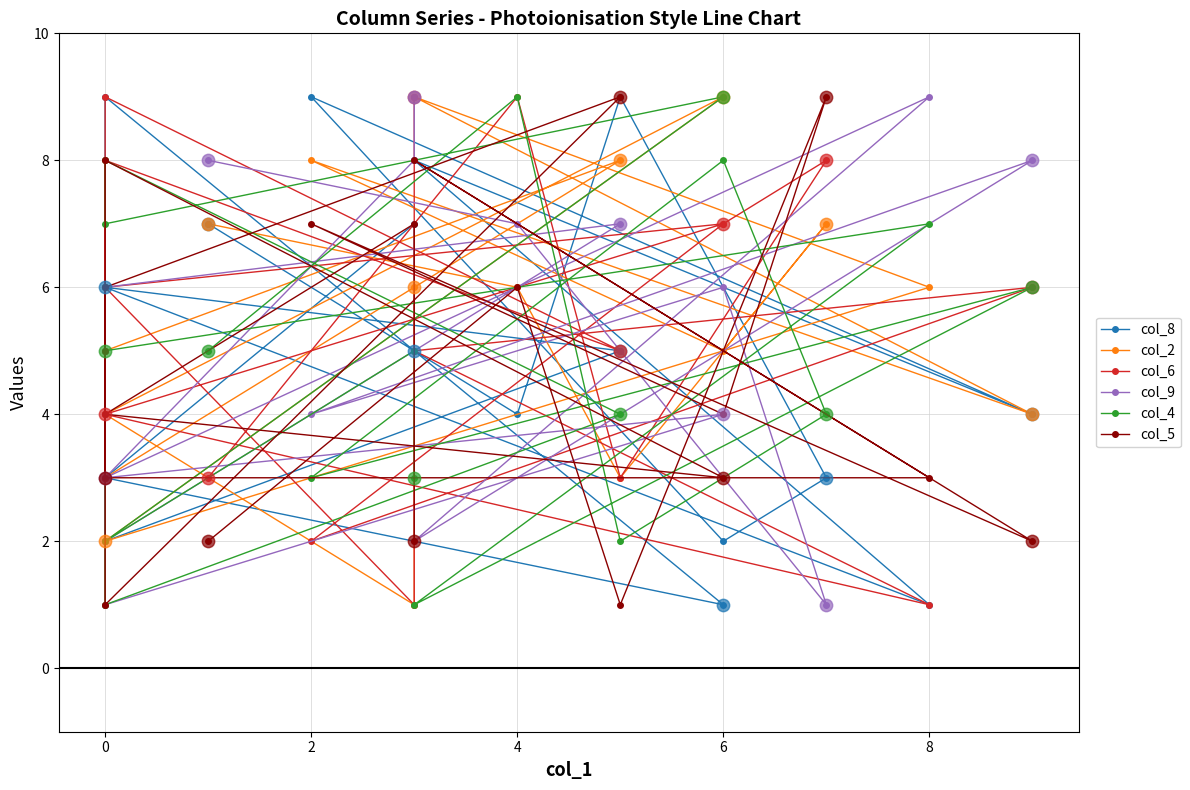

What are all the series names shown in the legend?

col_8, col_2, col_6, col_9, col_4, col_5